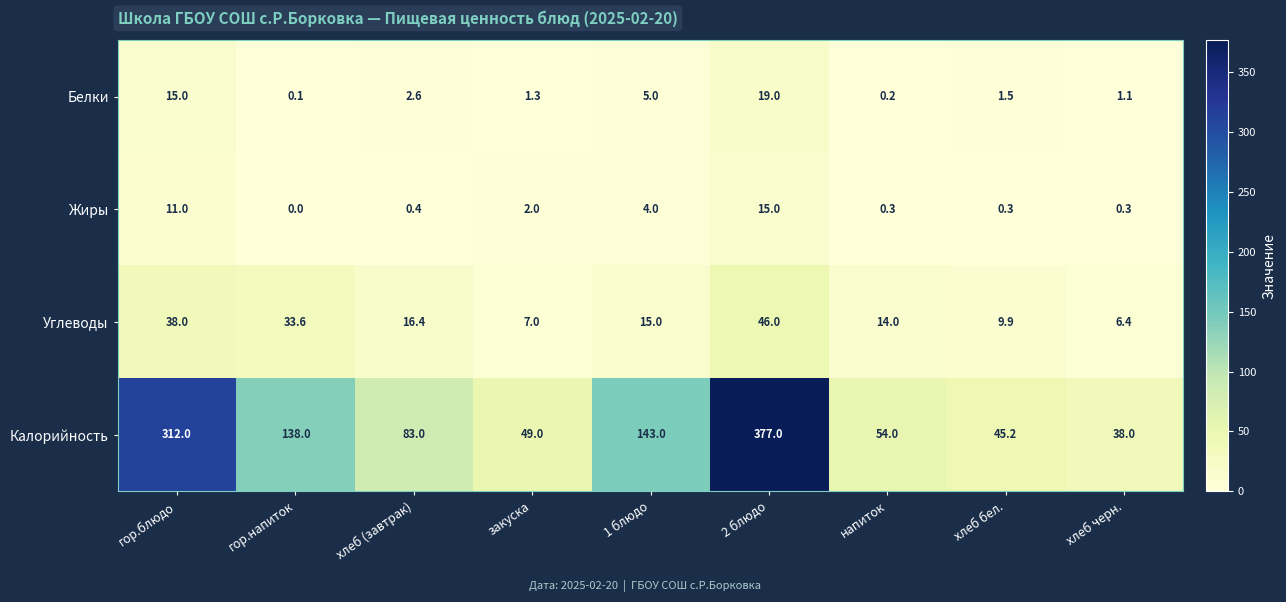

What is the difference between the second highest and second lowest values in the Калорийность series?

266.8